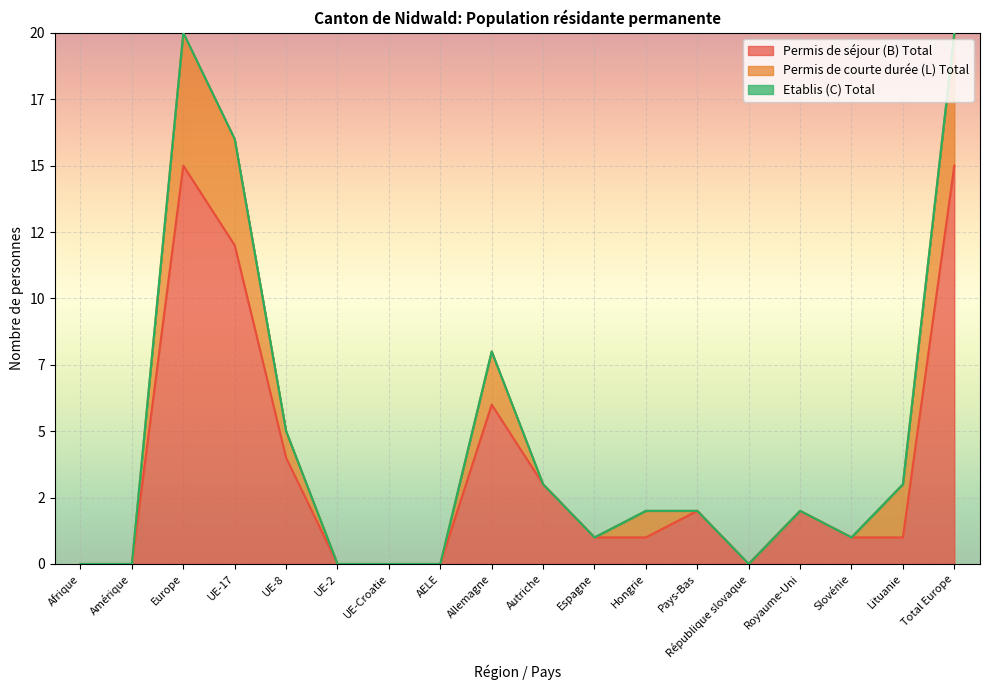

What is the greatest value displayed?

15